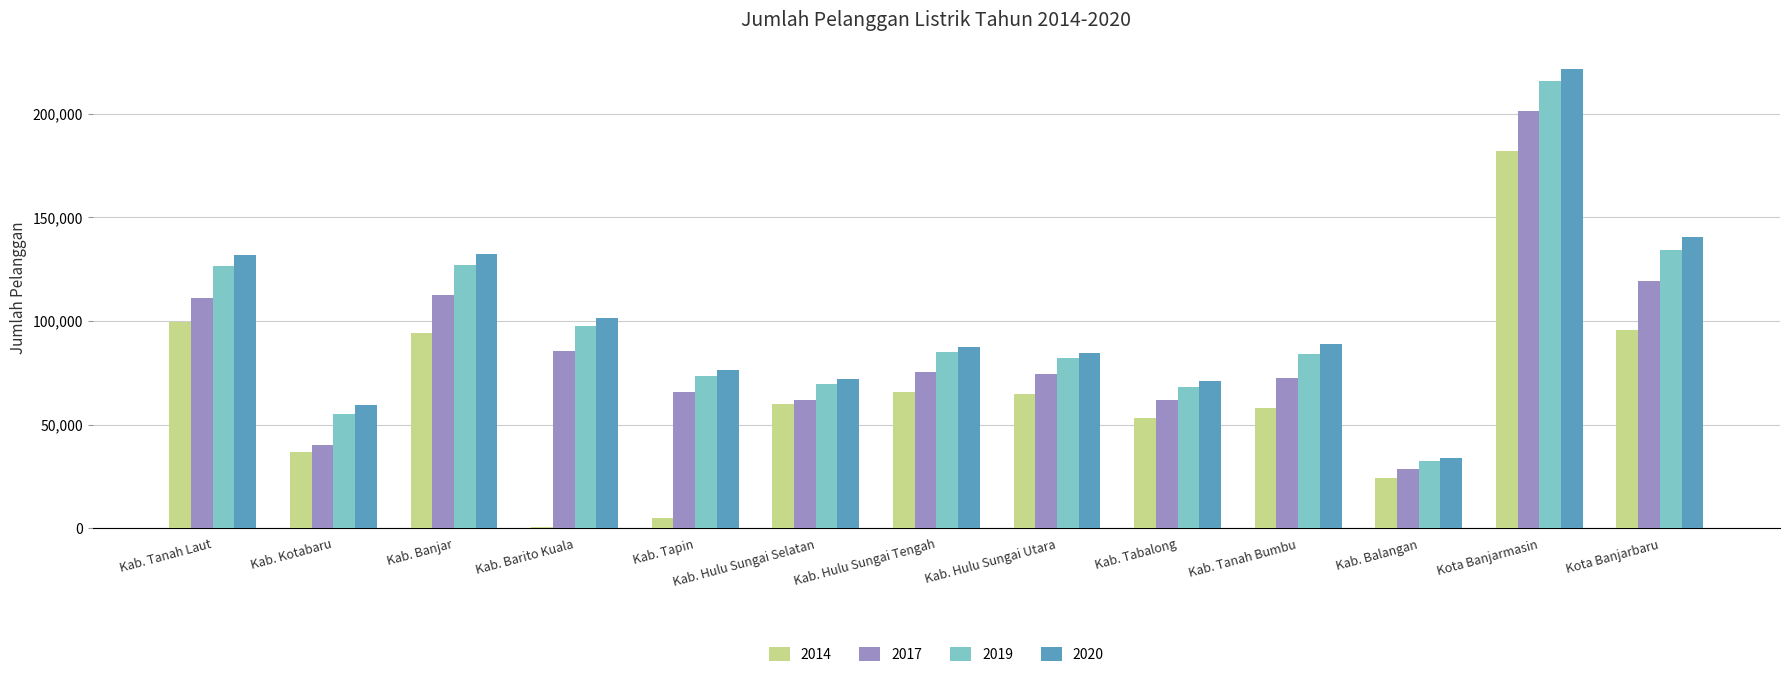

What is the average value of the 2014 series?

64556